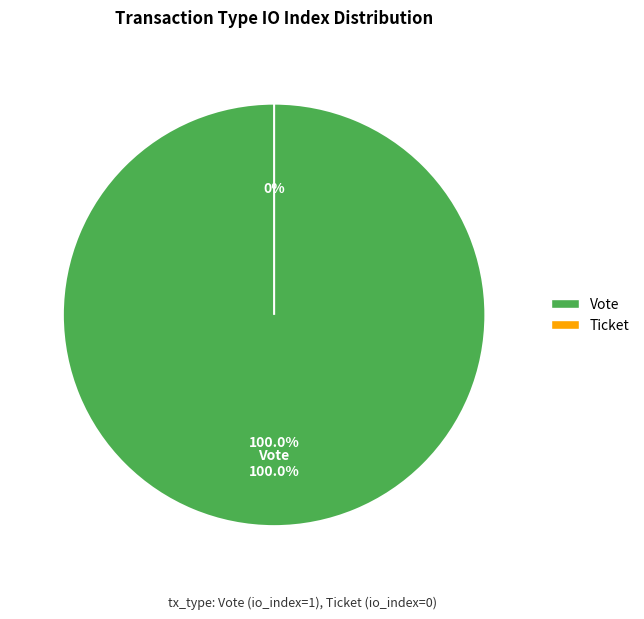

To the nearest percent, what portion does Vote represent?

100%